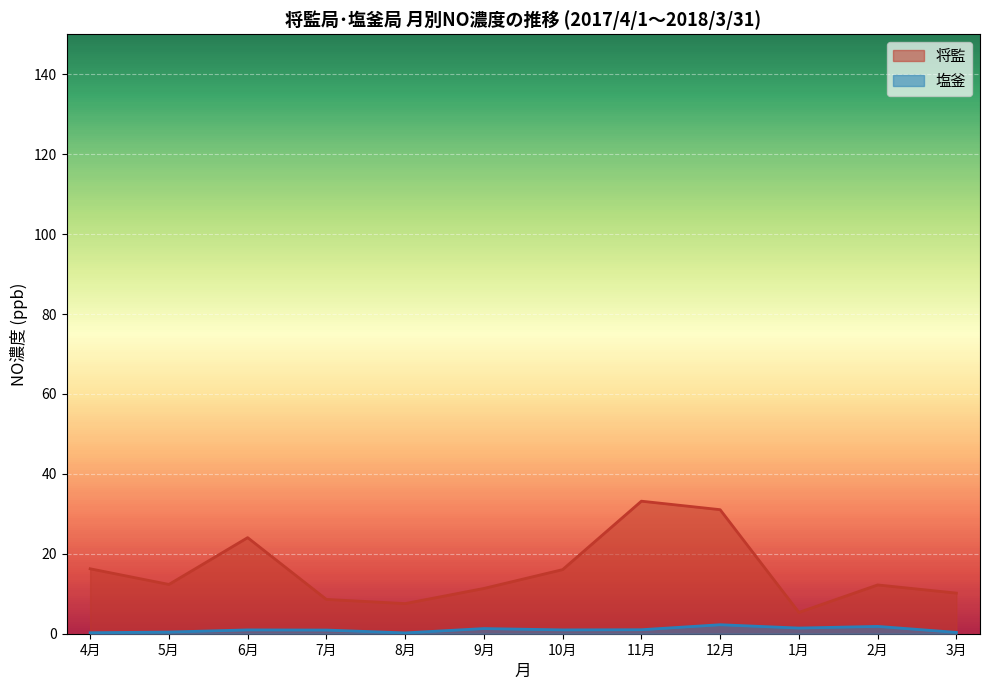

What are all the series names shown in the legend?

将監, 塩釜